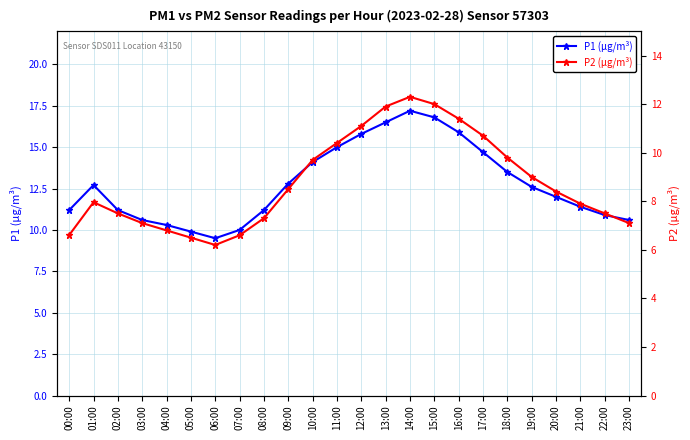

At 11:00, list the series in order from smallest to largest.

P2 (µg/m³), P1 (µg/m³)